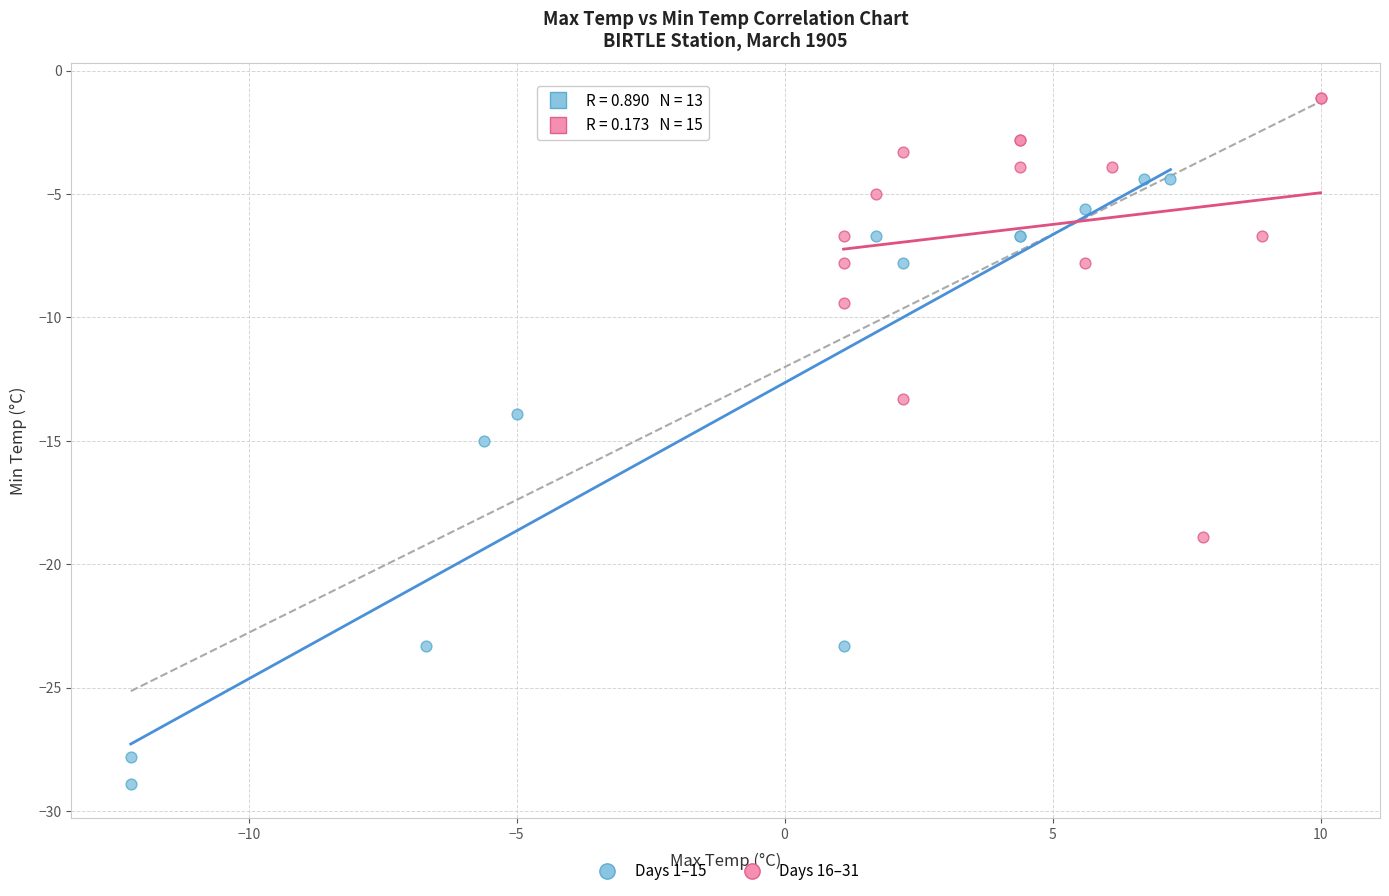

Which series contains the highest Y value?

Days 16–31